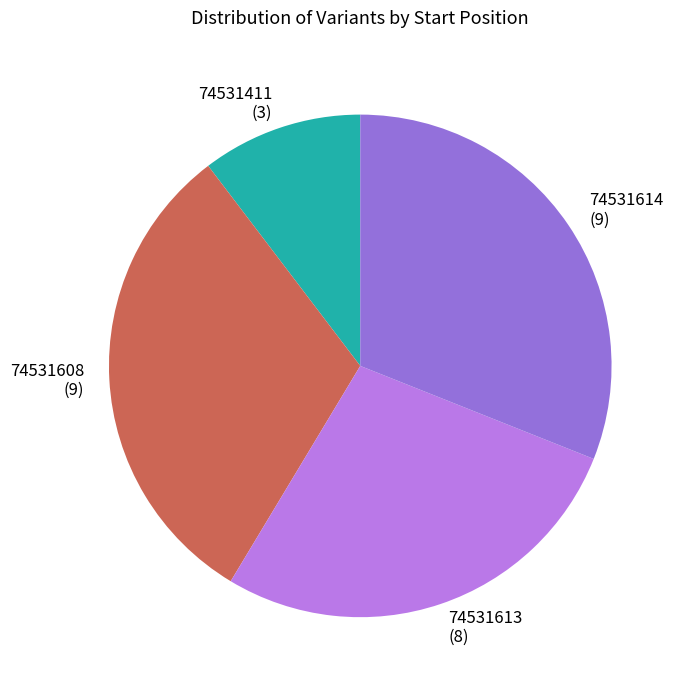

The 74531411 slice represents 10% of the pie. True or false?

True